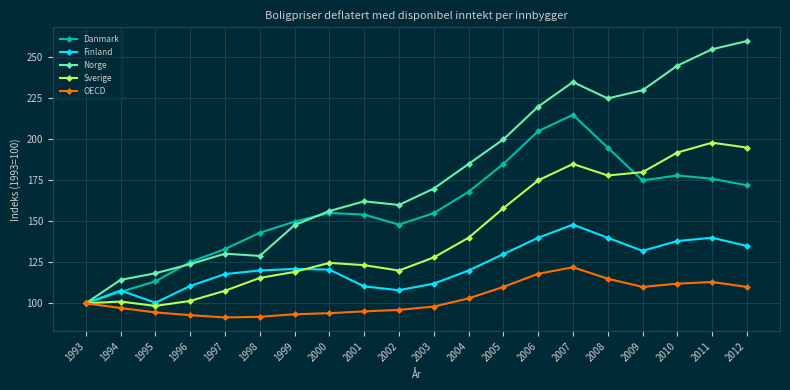

Which series changed the most between 1994 and 2010?

Norge